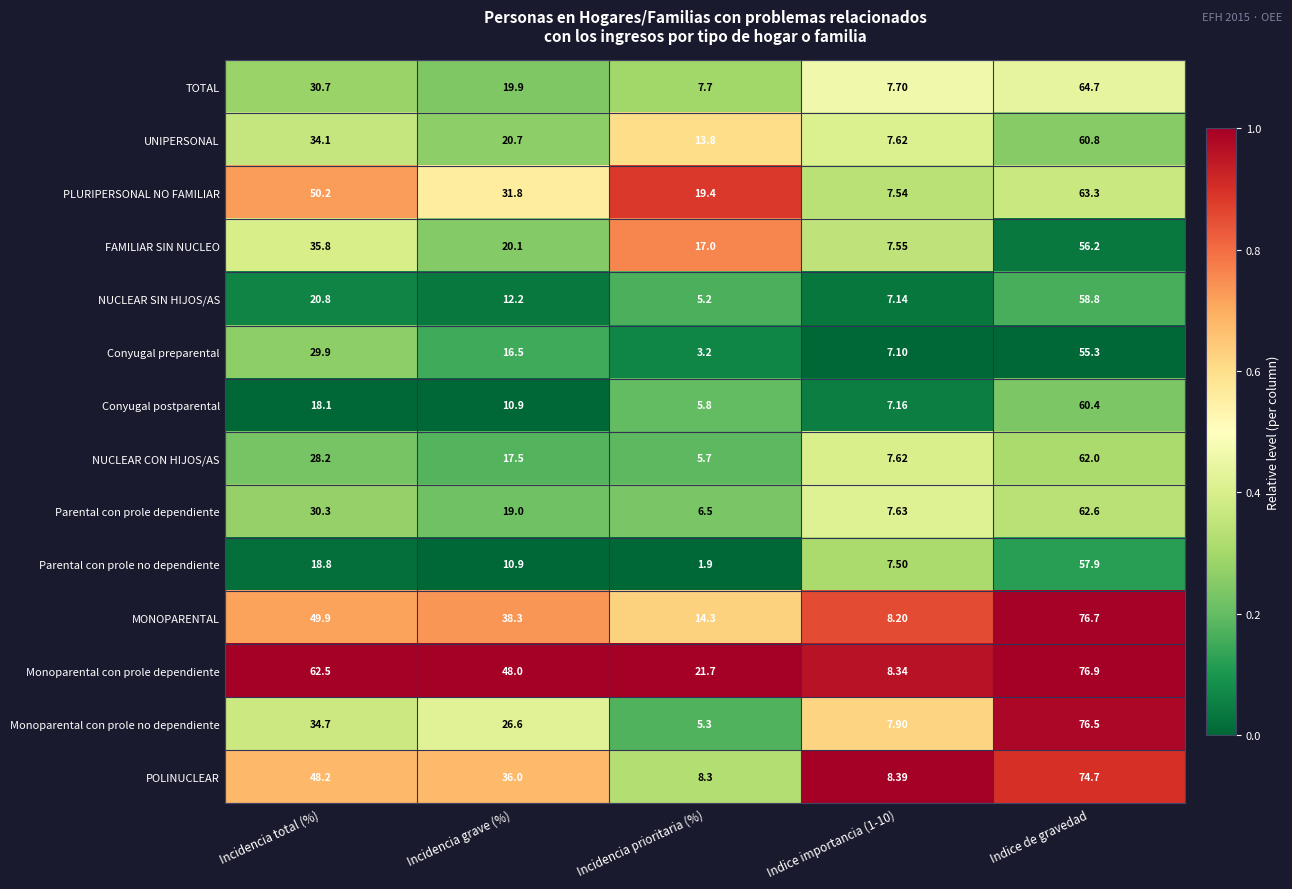

Between Incidencia grave (%) and Incidencia prioritaria (%), which series saw the biggest shift?

POLINUCLEAR